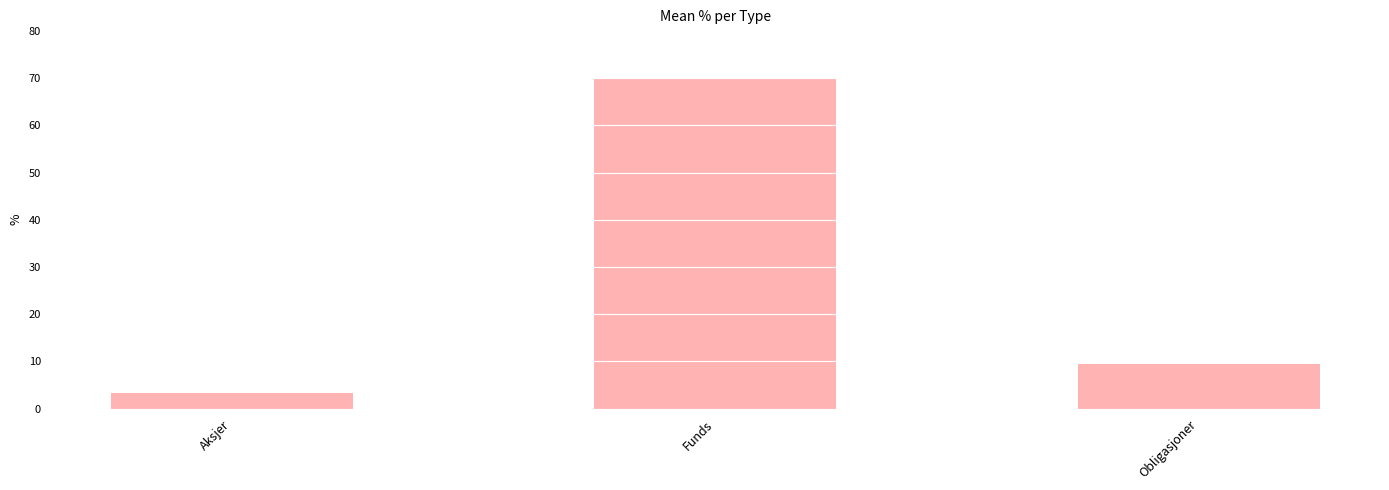

How many data points are above 9?

2